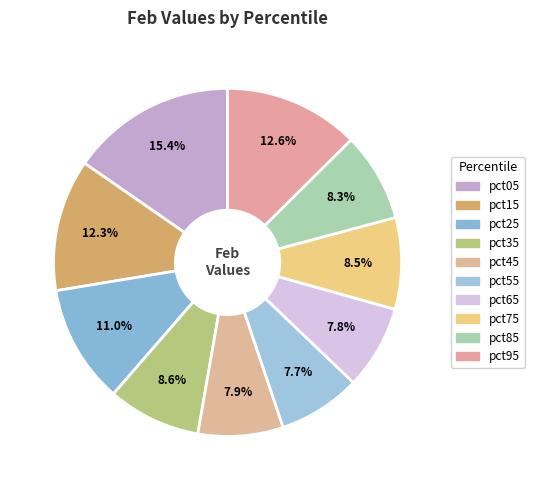

Which has a higher value, pct45 or pct05?

pct05